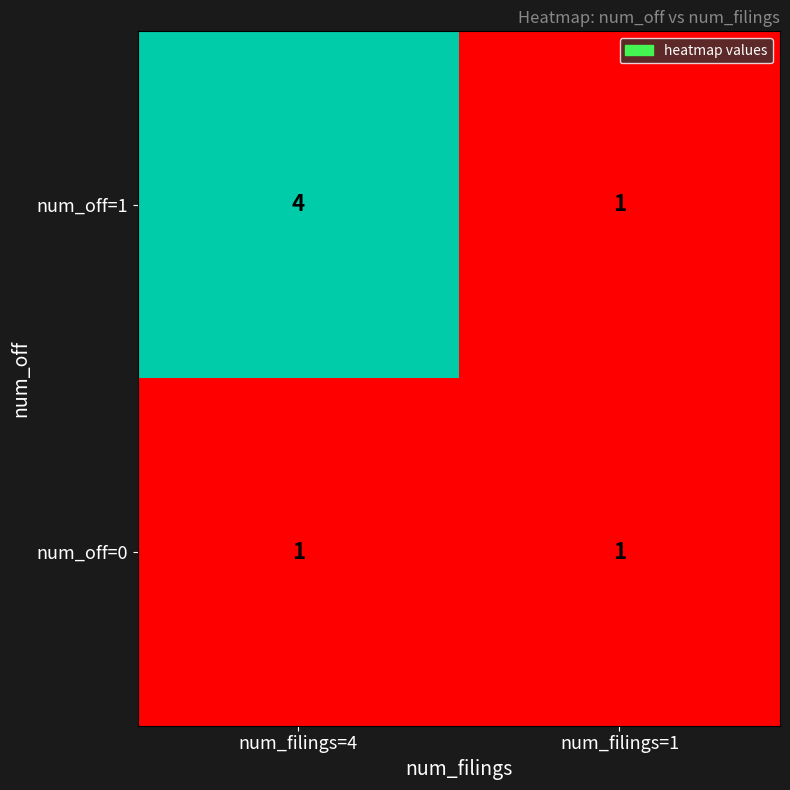

True or false: num_off=0 has a value of 0 at num_filings=1.

False